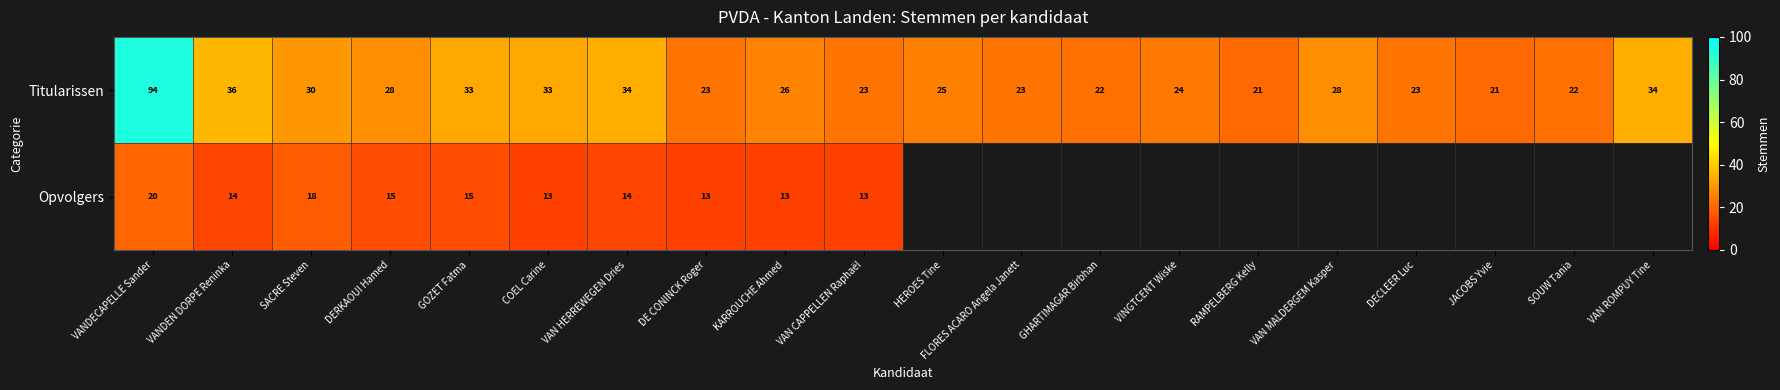

Which category has the highest value in the Titularissen series?

VANDECAPELLE Sander